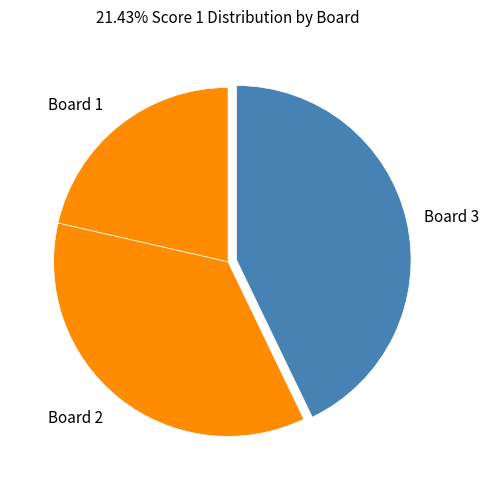

Which slice is the largest?

Board 3